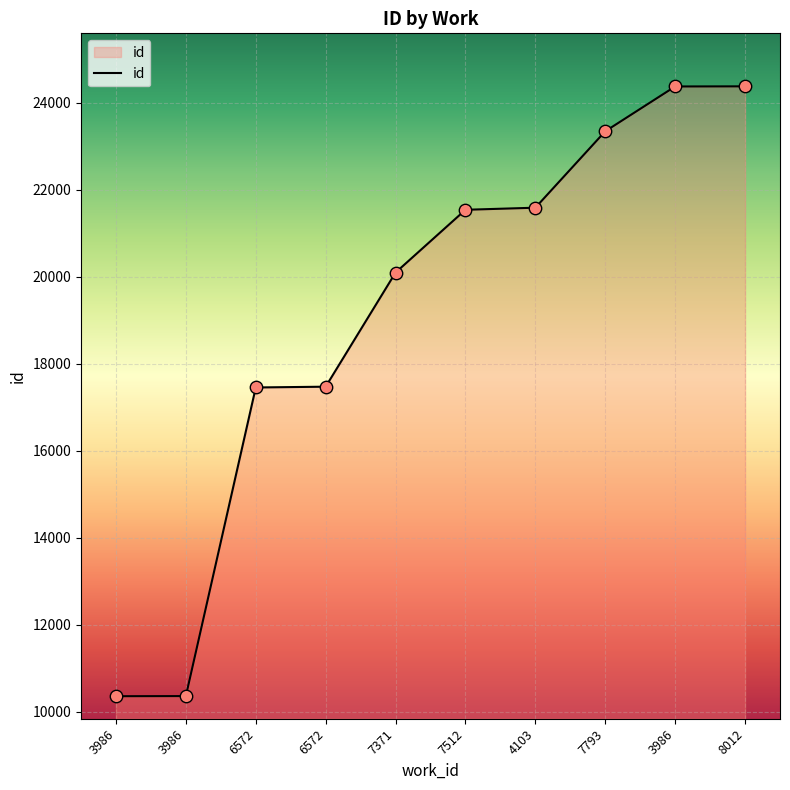

What is the ratio of the value at 3986 to the value at 8012?

1.0